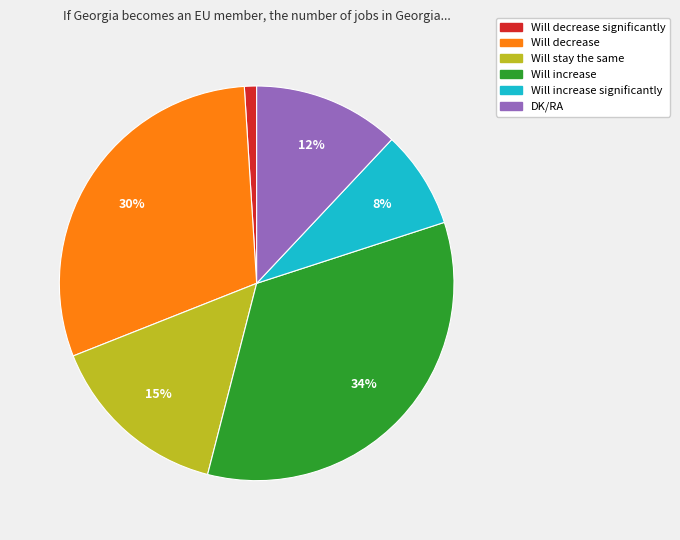

Is there a majority slice in this chart?

No